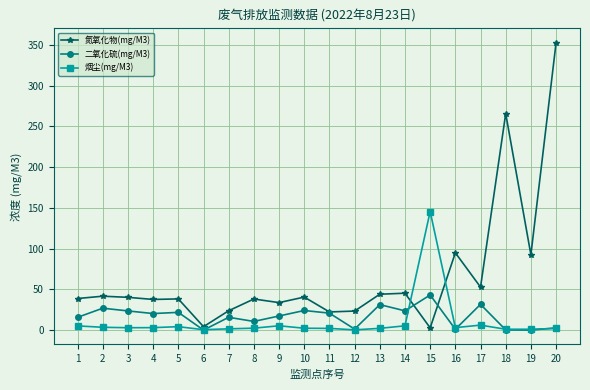

What is the maximum value shown in the chart?

352.7